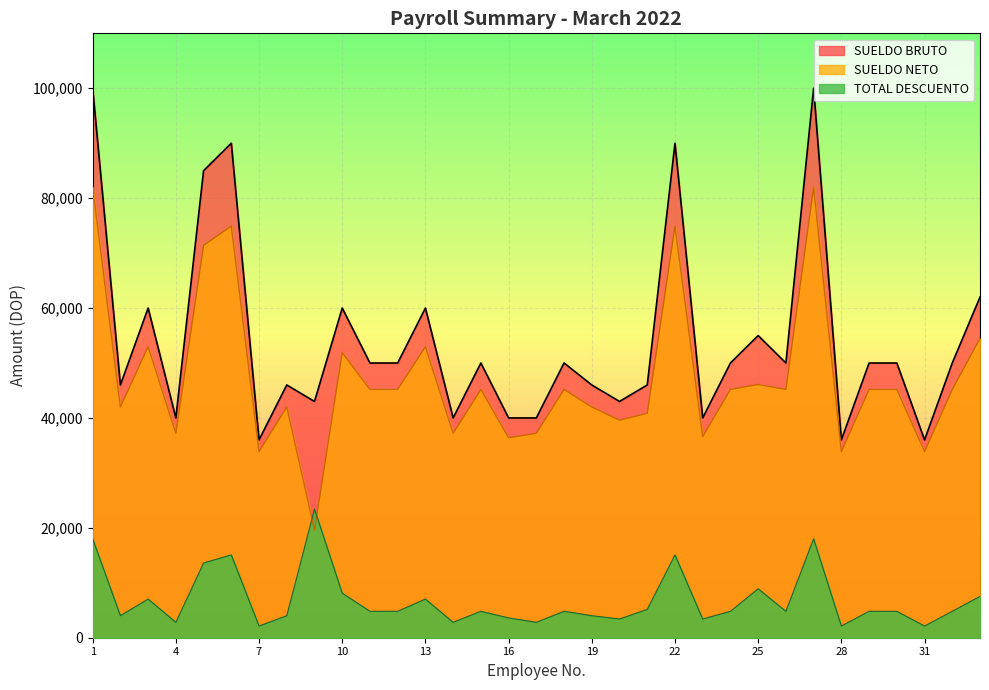

What is the difference between the highest and lowest values at 17?

37193.3